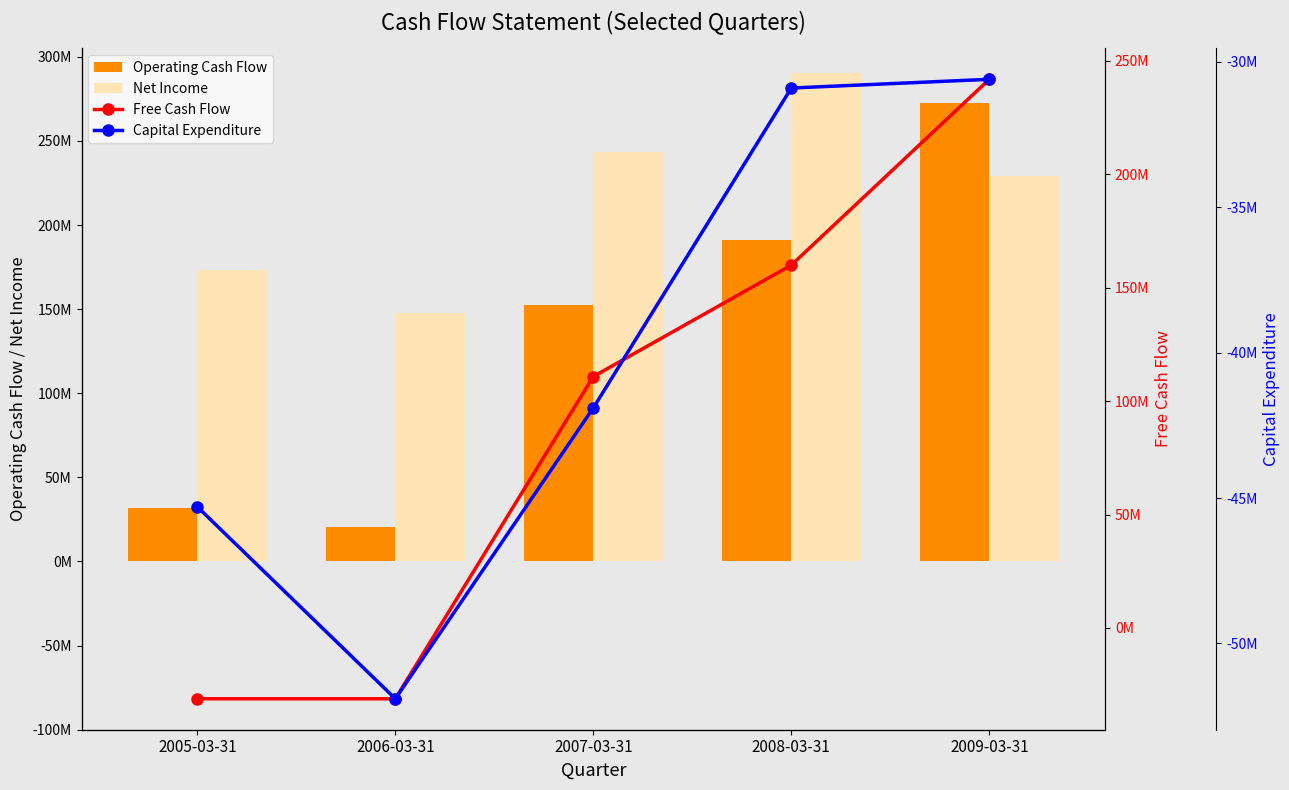

Count the number of data series in this chart.

4